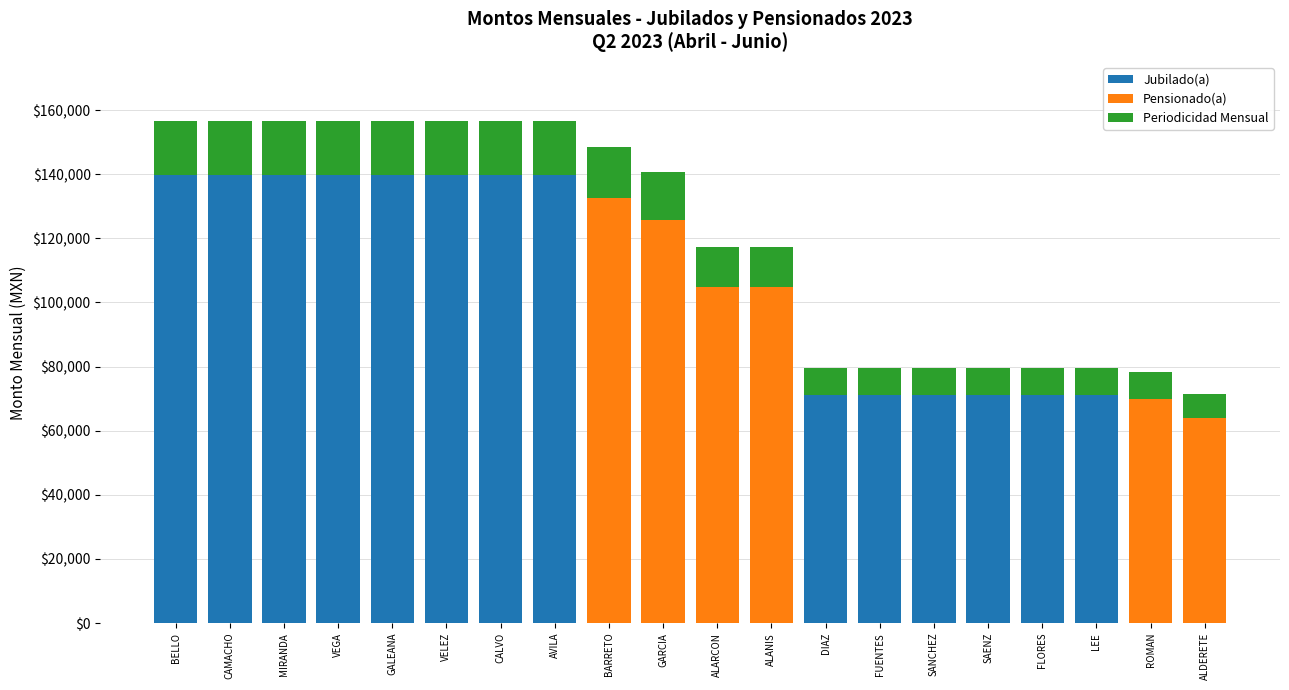

What is the sum of all Jubilado(a) values?

1543634.6